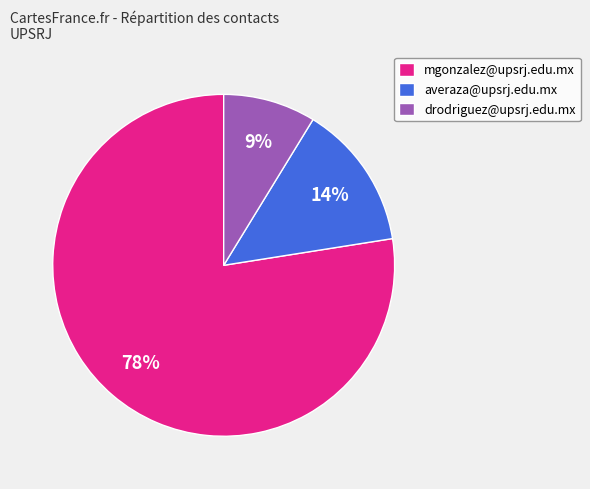

What is the majority slice?

mgonzalez@upsrj.edu.mx